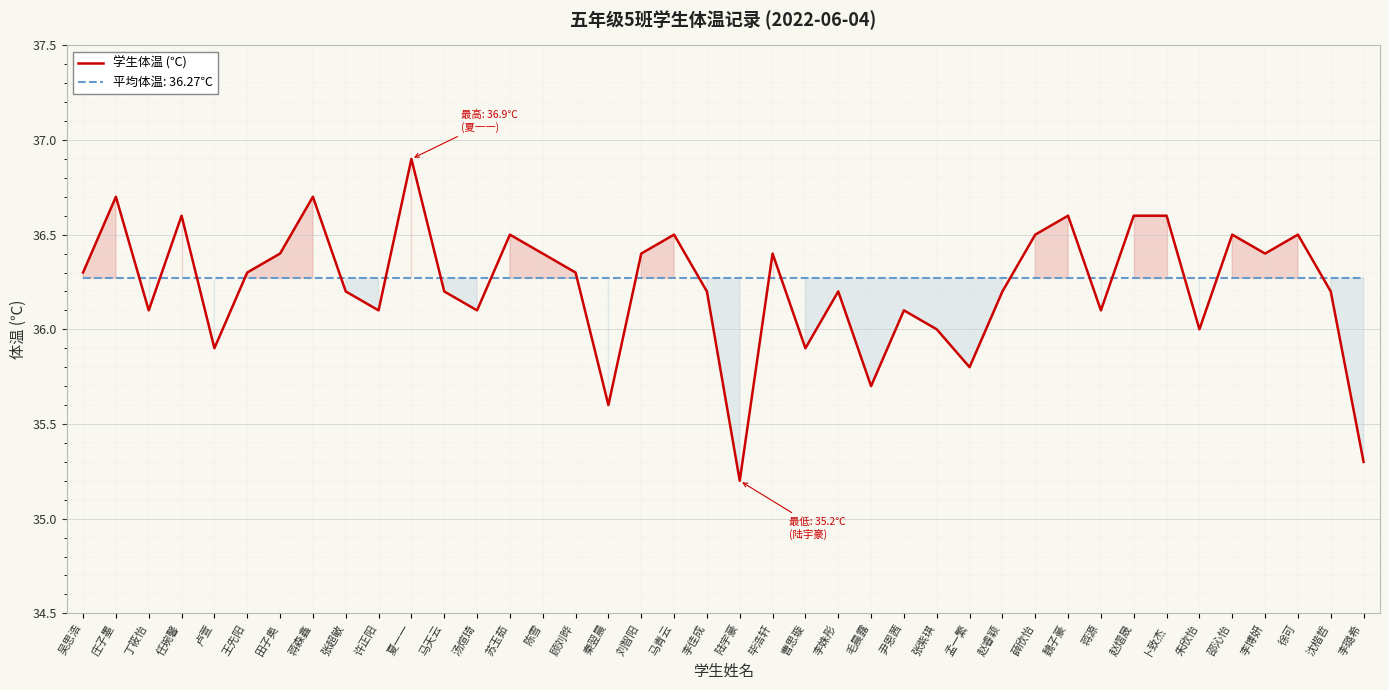

What is the sum of the values at 魏子豪 and 曹思璇?

72.5